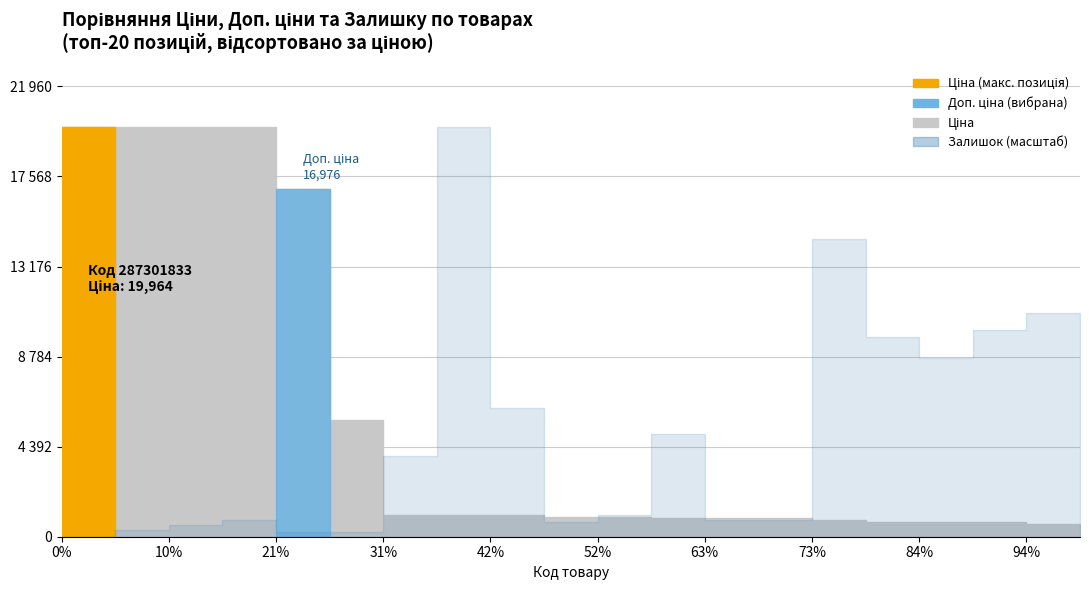

How many lines are shown in the chart?

3